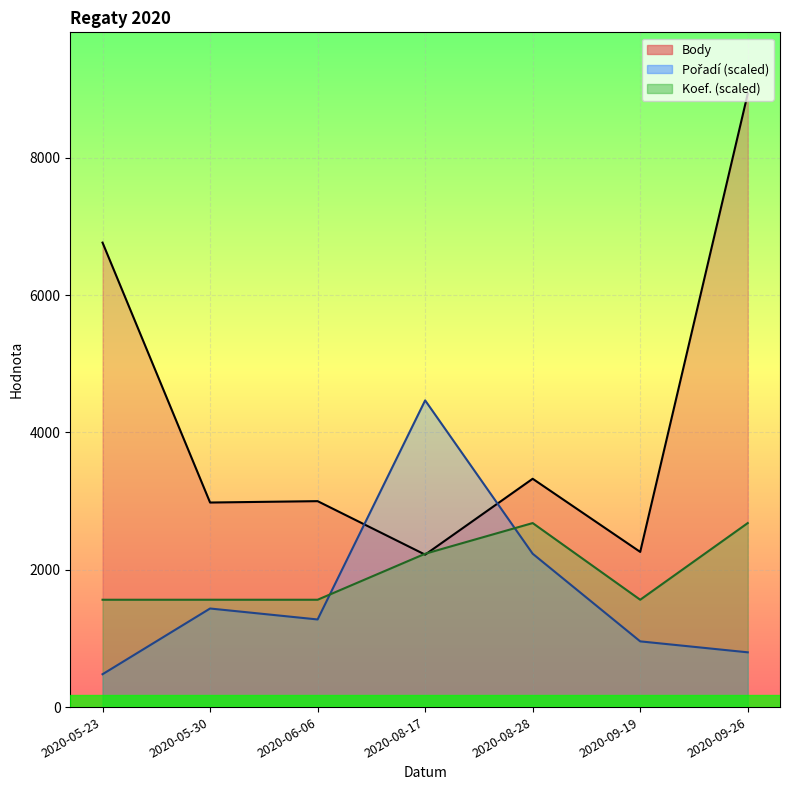

Is it true that the value at 2020-05-23 is 6764?

True